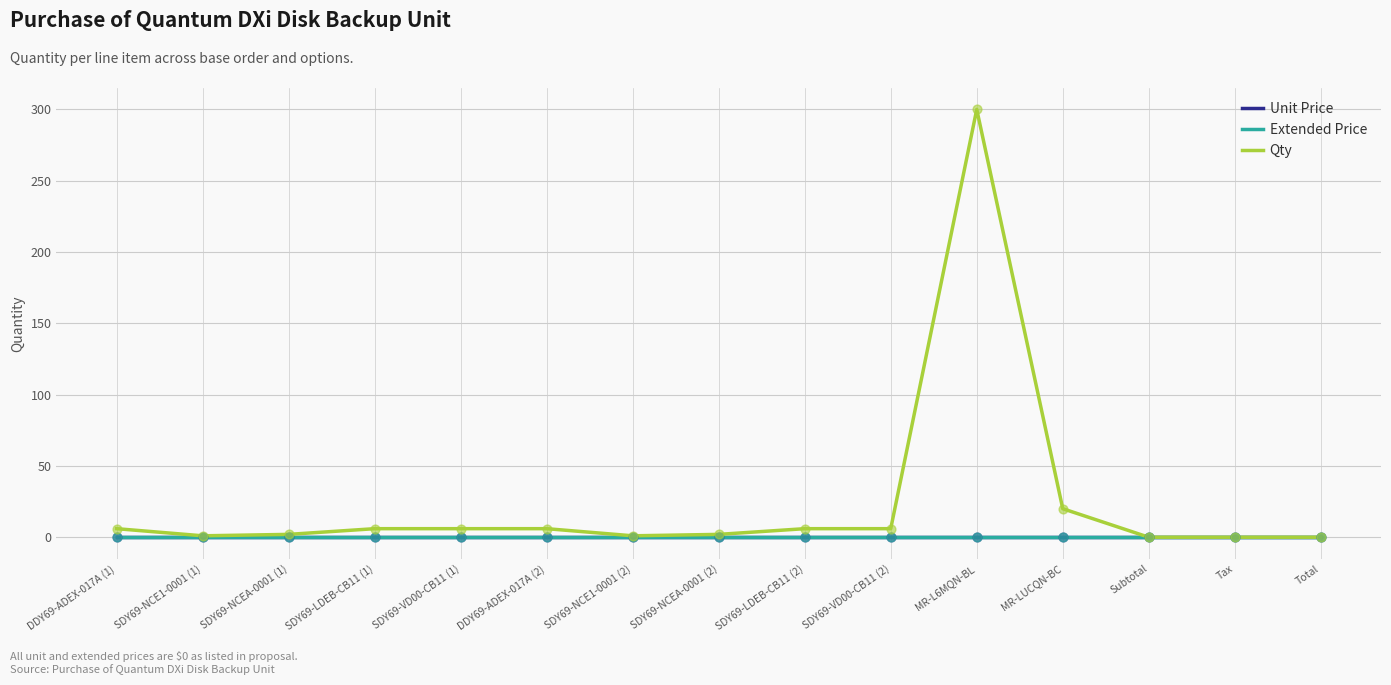

Is this an area chart (filled region under the line)?

No